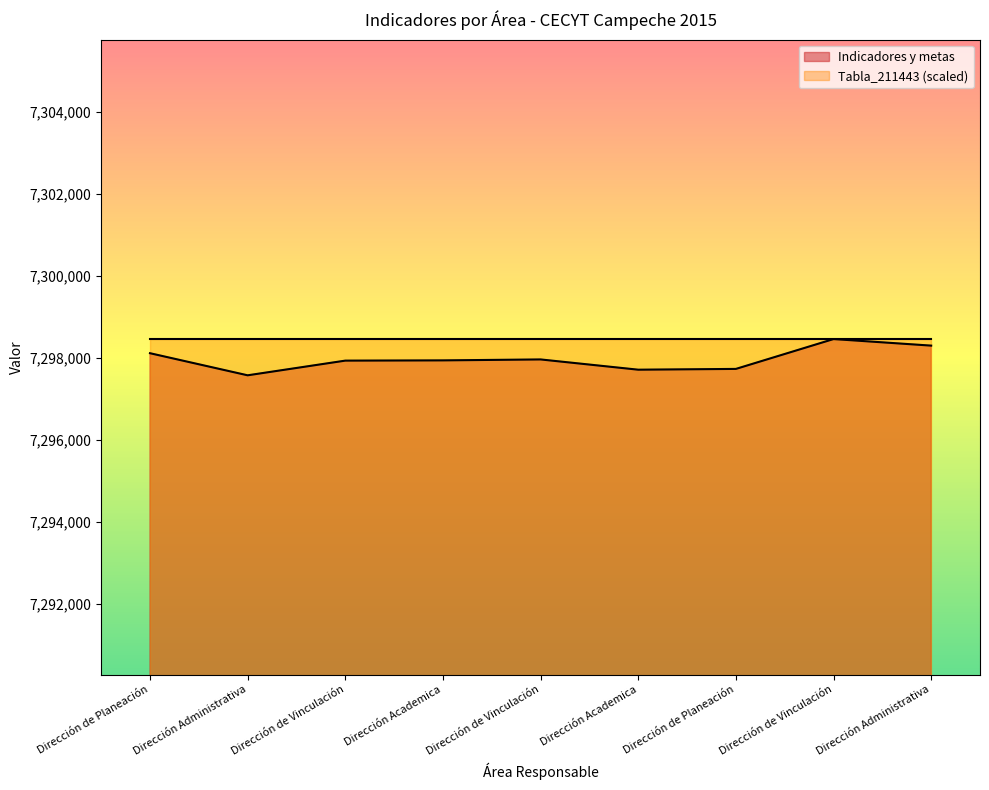

Which label corresponds to the smallest value in the chart?

Dirección Administrativa